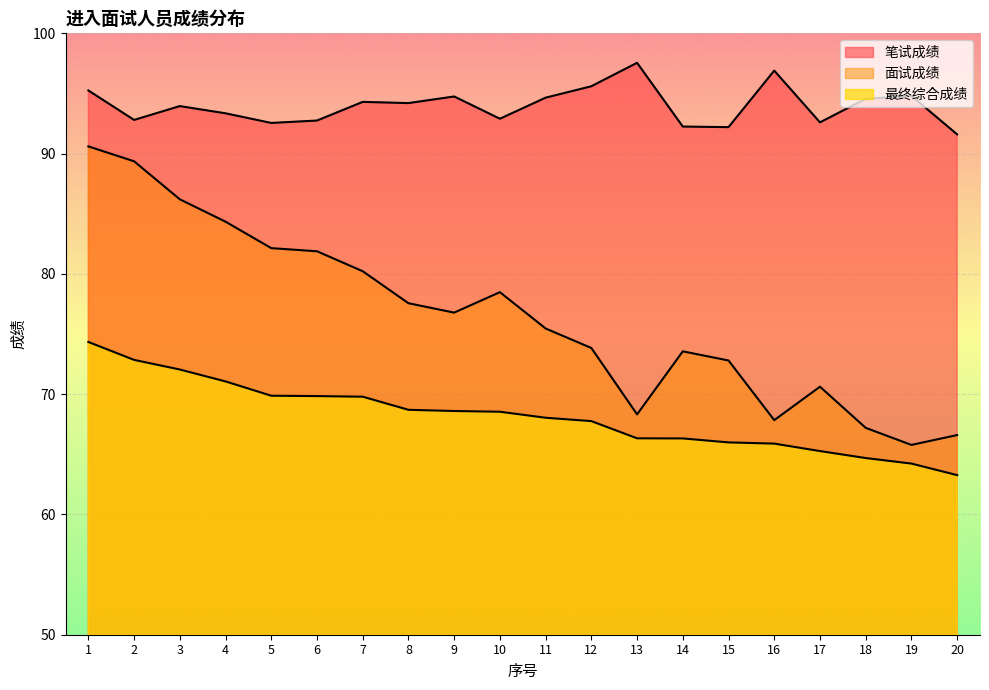

What are all the series names shown in the legend?

笔试成绩, 面试成绩, 最终综合成绩